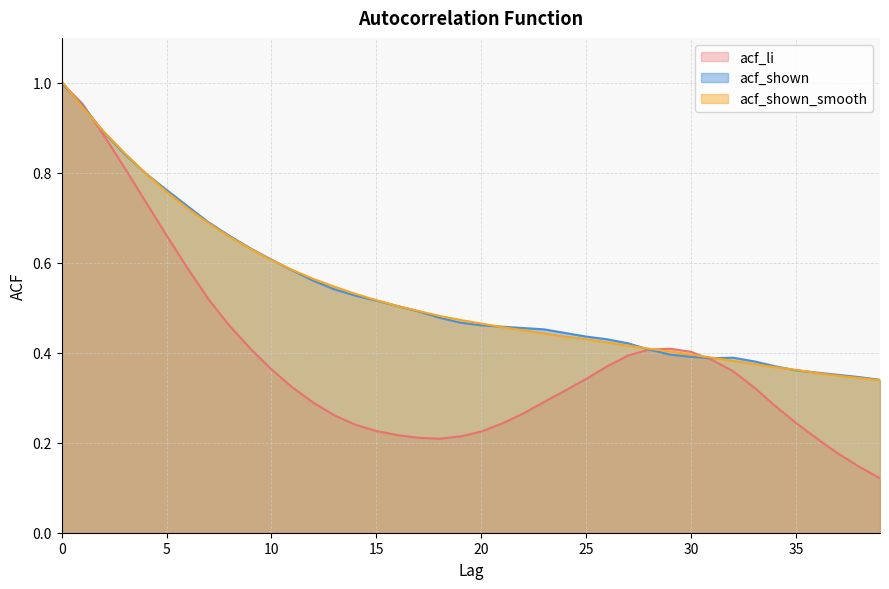

What is the average value of the acf_li series?

0.4